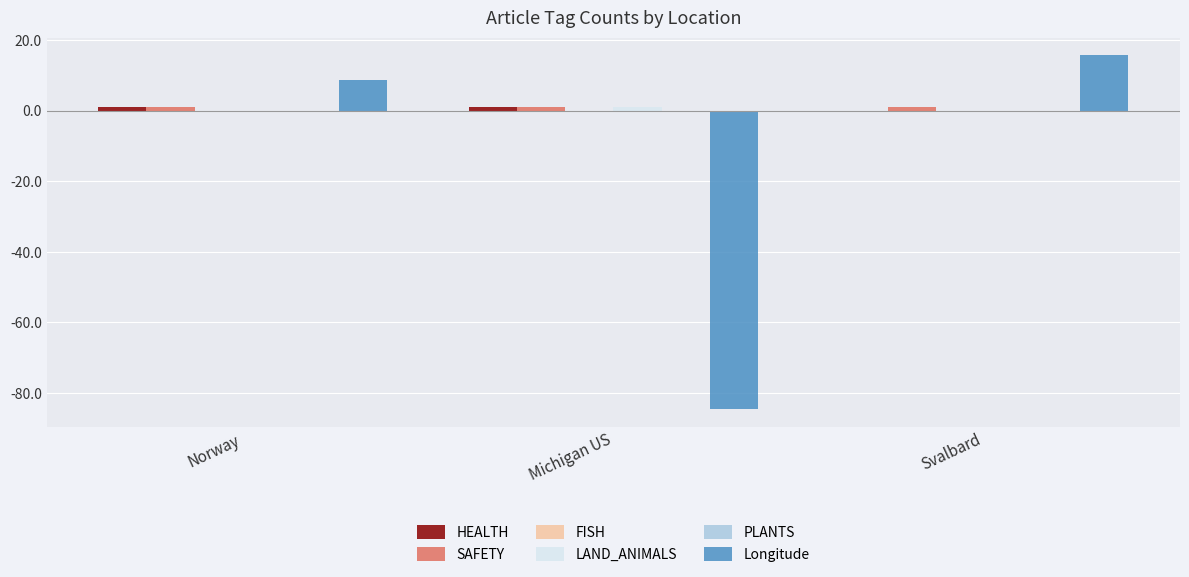

Which label corresponds to the smallest value in the chart?

Michigan US